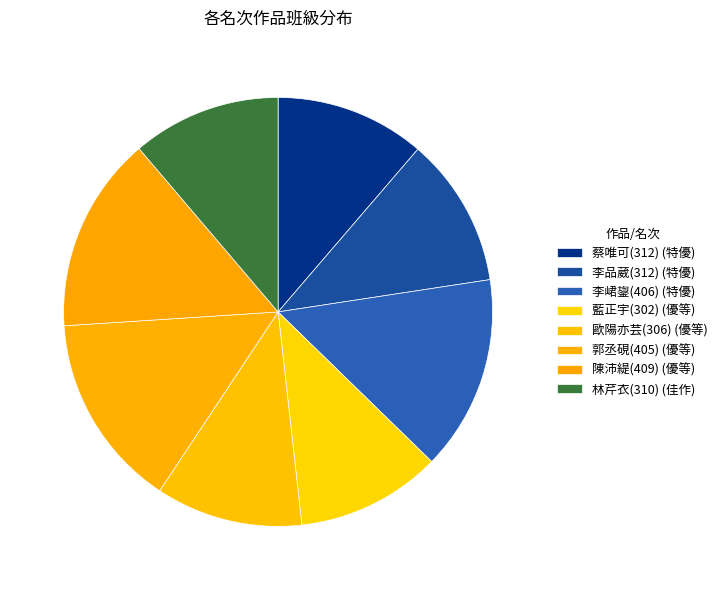

To the nearest percent, what percentage of the pie is 郭丞硯(405)?

15%